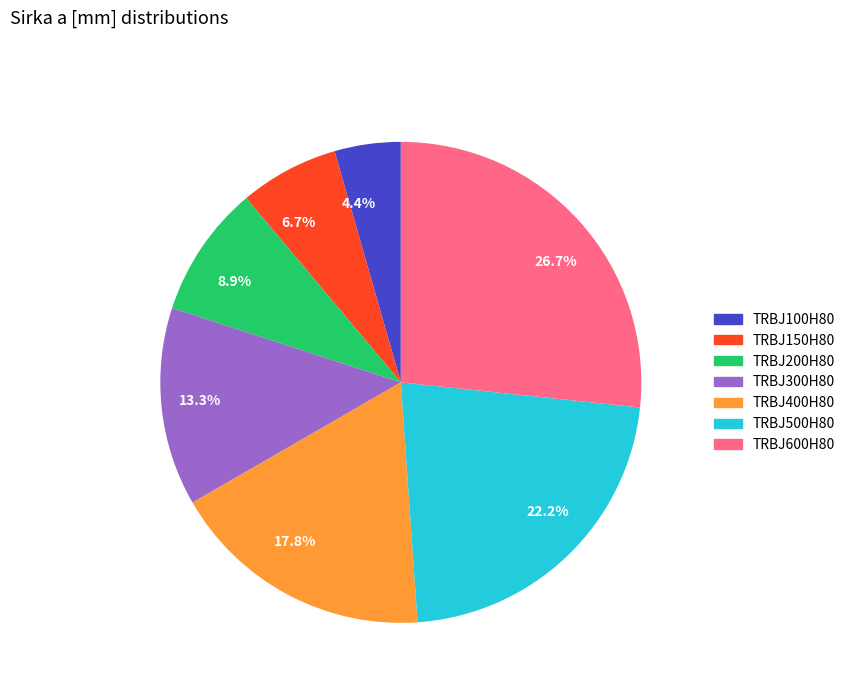

Which category has the biggest portion of the pie?

26.7%